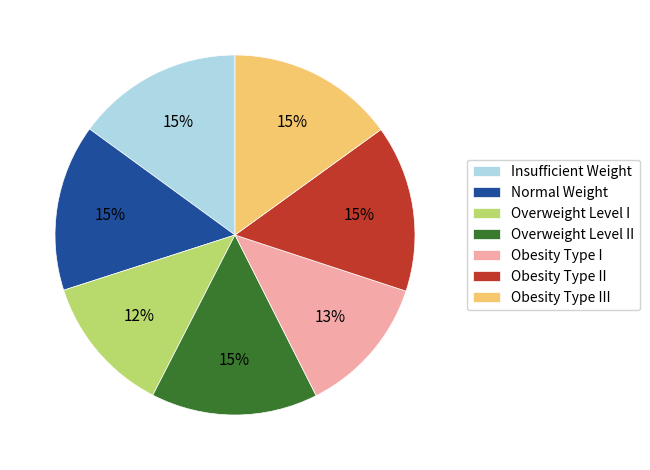

How many slices are in this pie chart?

7